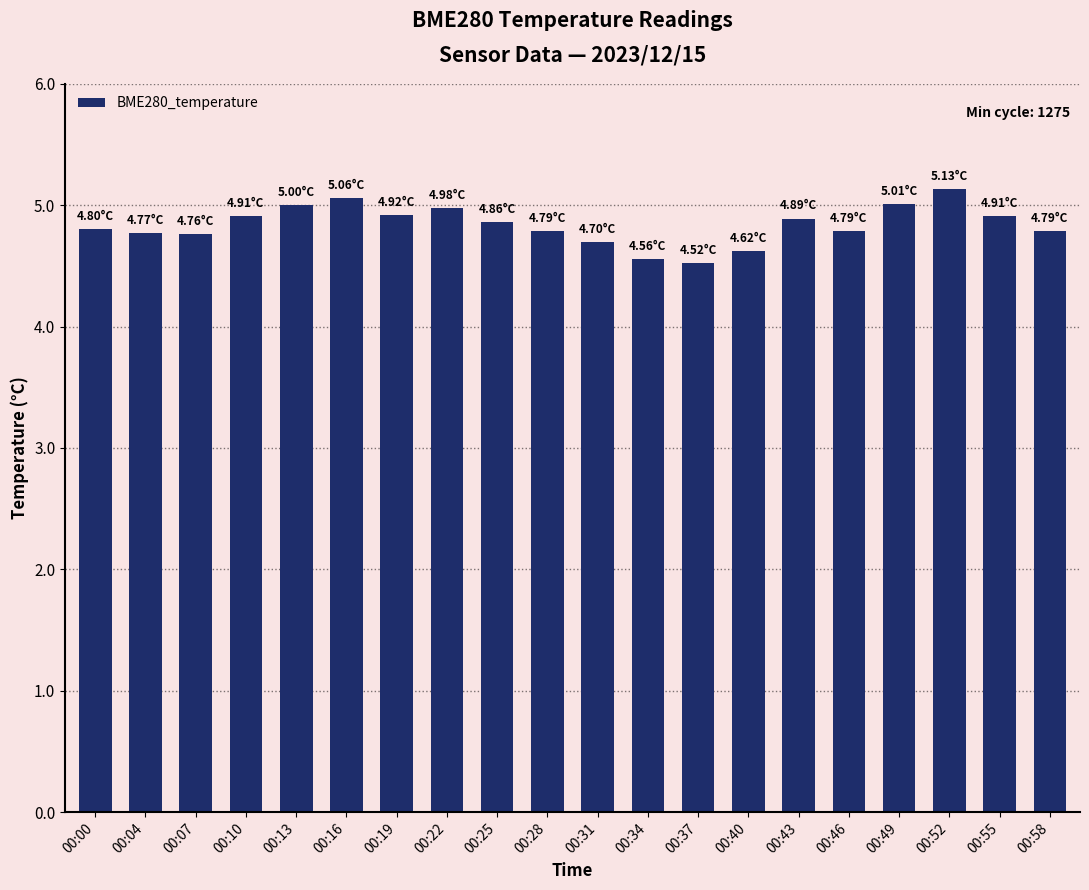

What is the change in value from 00:07 to 00:16?

+0.3